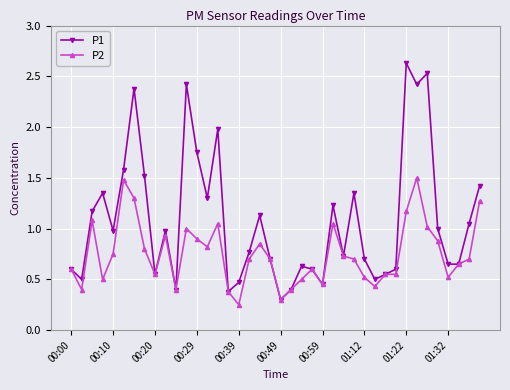

True or false: P2 has more than 0 interior local peaks.

True